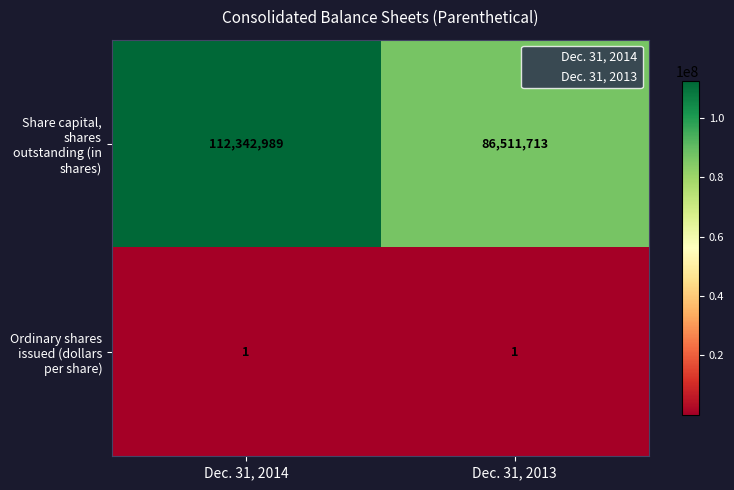

Which series has the largest range (max minus min)?

Share capital, shares outstanding (in shares)